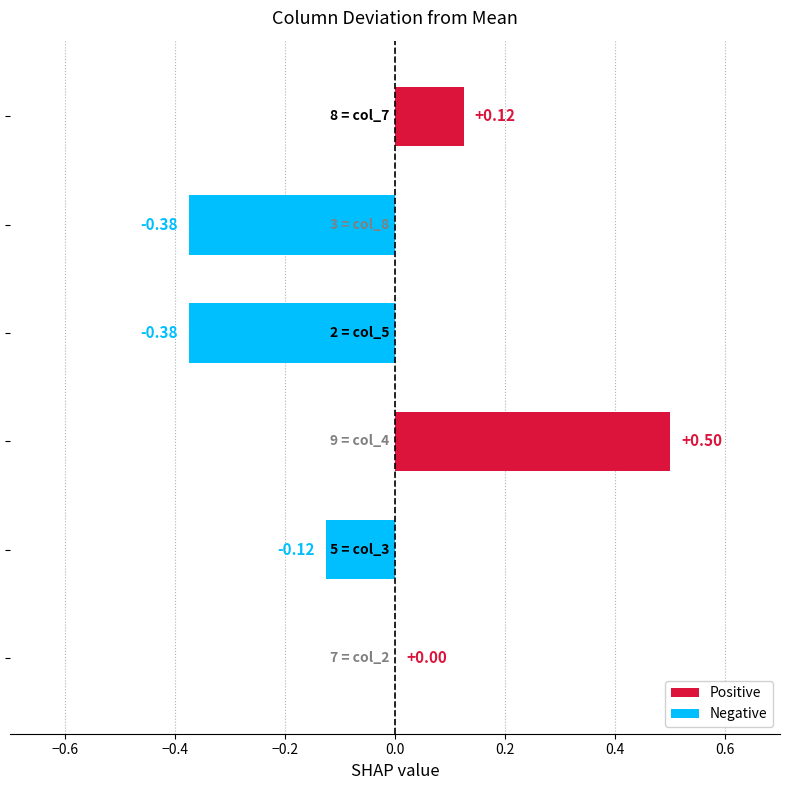

Where is the data nearest to the value 0?

col_2